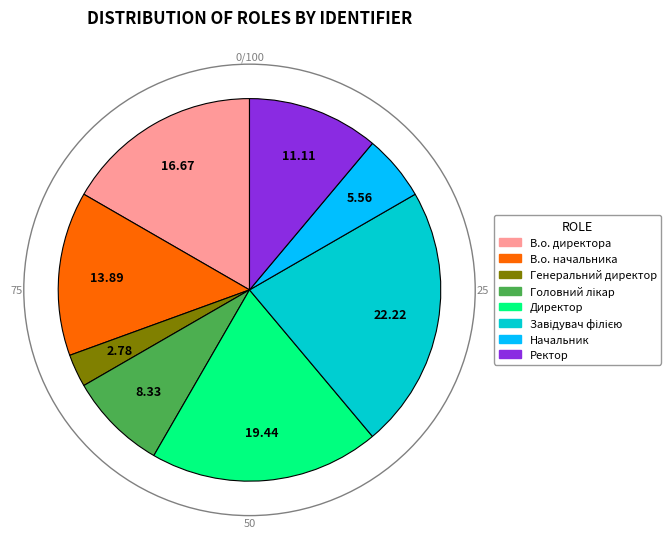

Is there any slice that represents more than half of the pie?

No